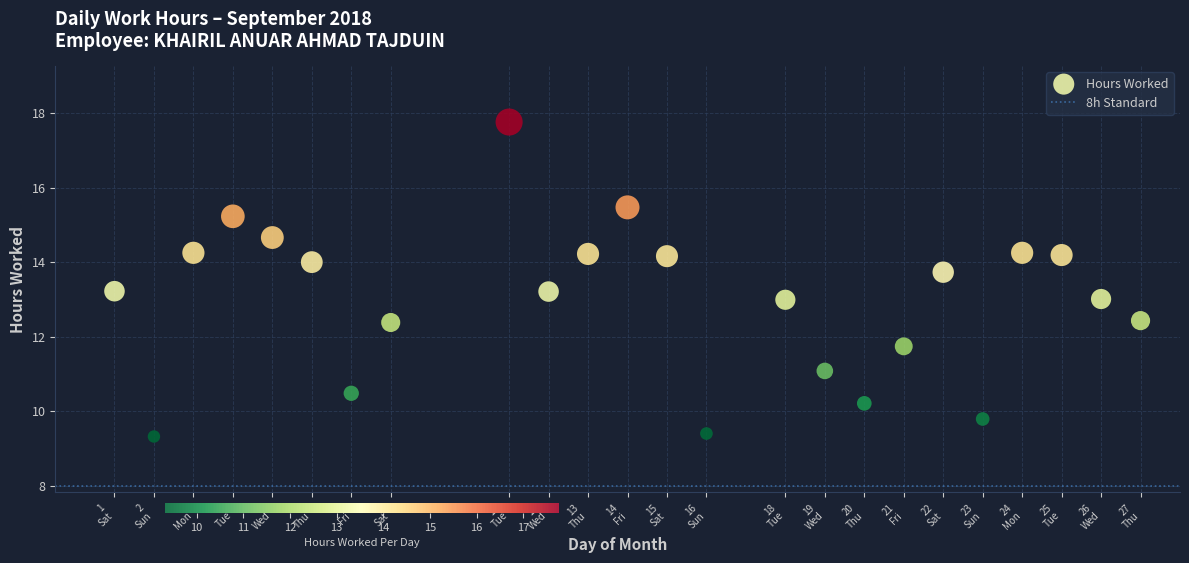

What is the range of Y values (max minus min)?

8.4